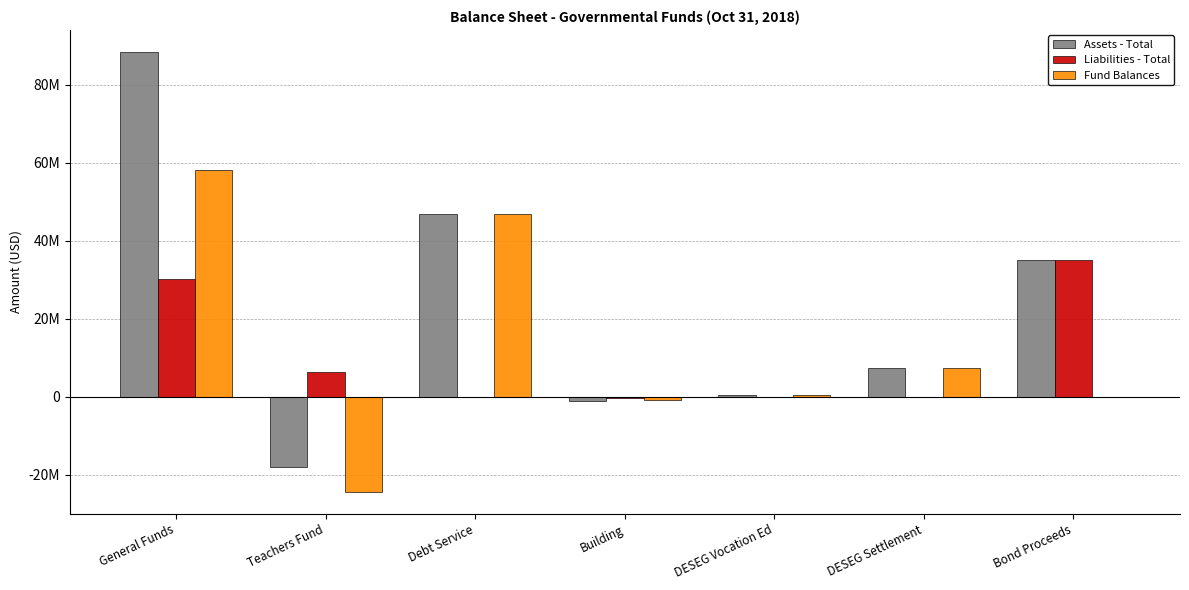

What are all the series names shown in the legend?

Assets - Total, Liabilities - Total, Fund Balances